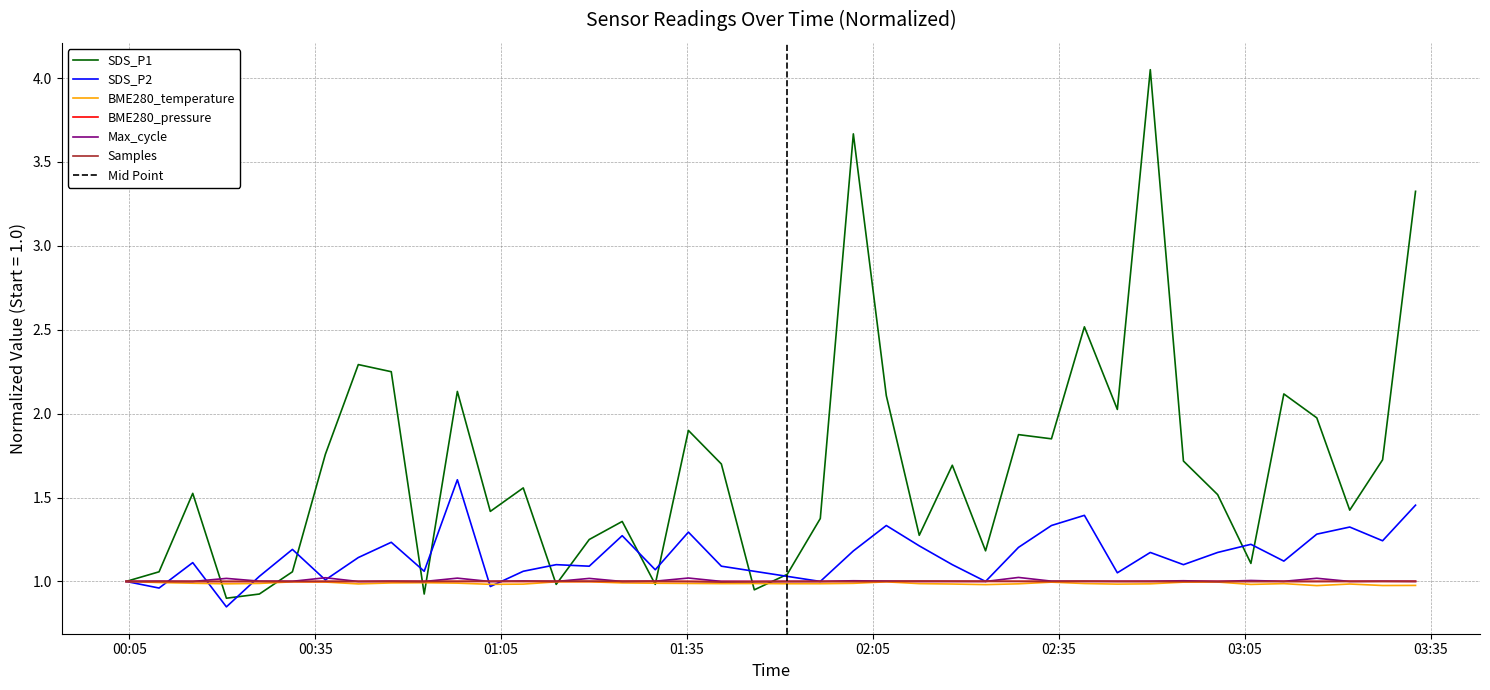

What are all the series names shown in the legend?

SDS_P1, SDS_P2, BME280_temperature, BME280_pressure, Max_cycle, Samples